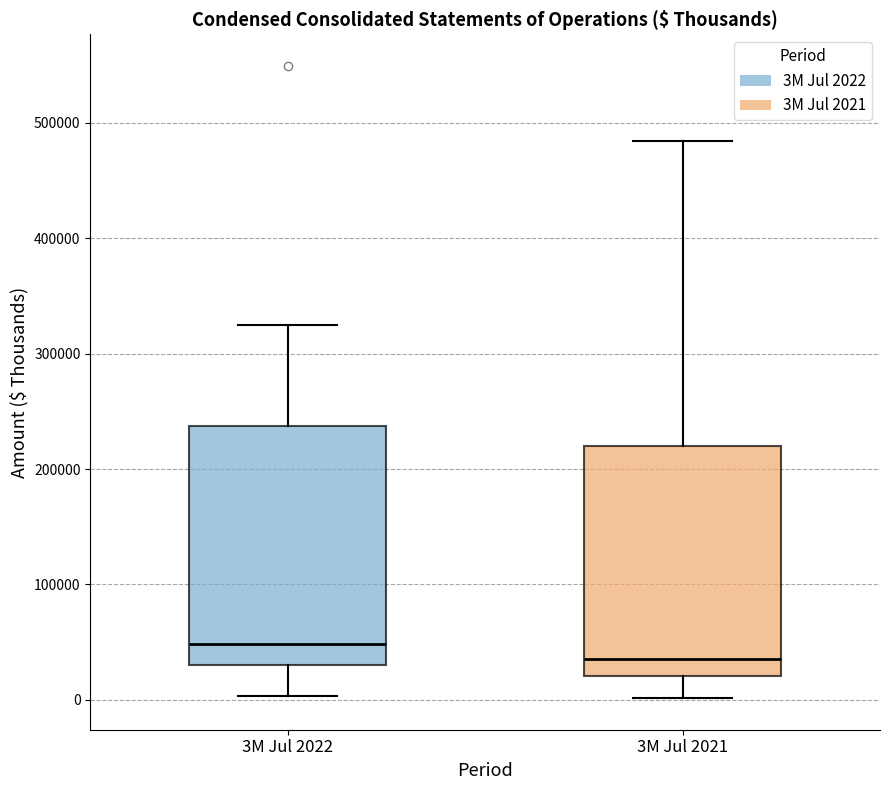

Where is the lower edge of the box for 3M Jul 2022 on the y-axis? The values are not printed on the chart, so give them approximately, as read against the axis.

30000